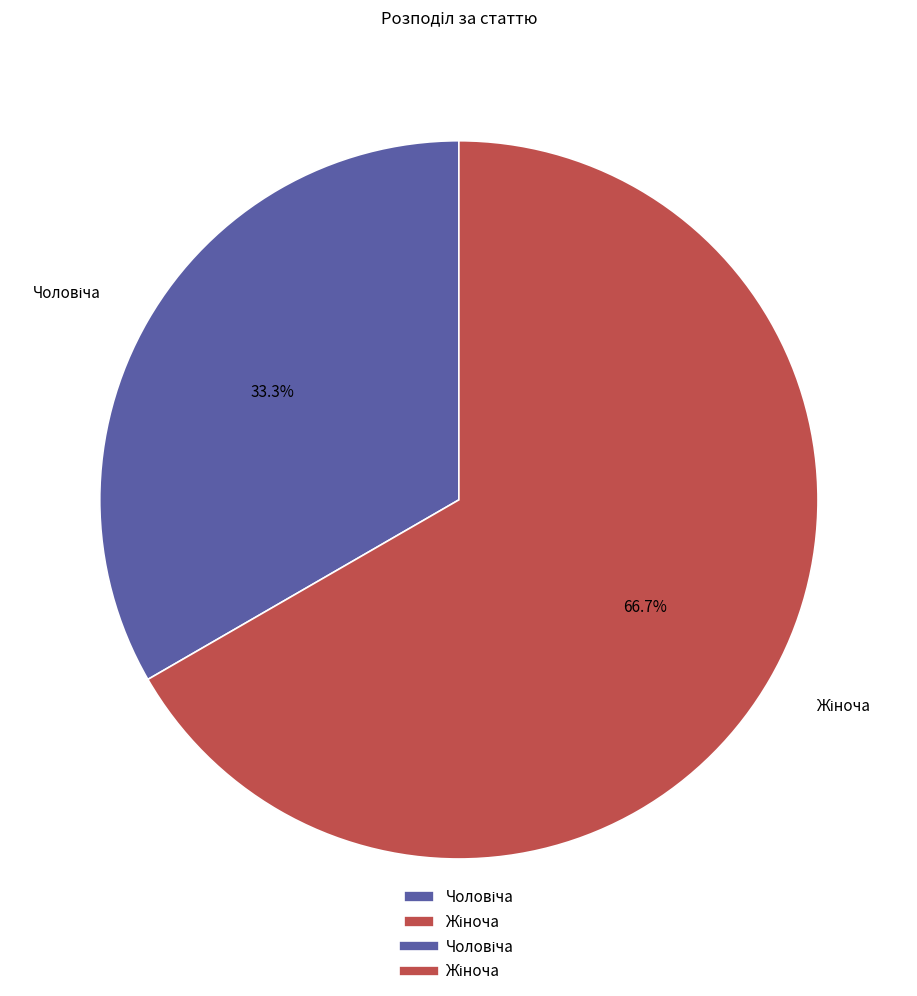

Count the number of slices in the pie.

2